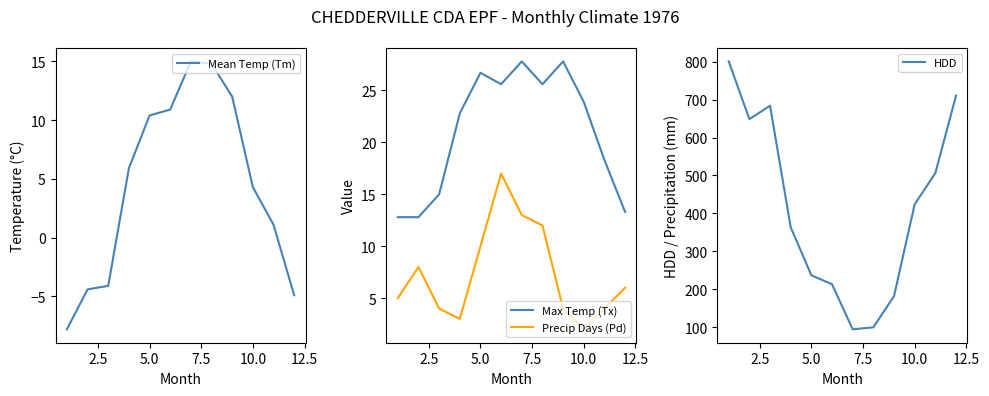

True or false: Max Temp (Tx) and Mean Temp (Tm) cross at least once.

False